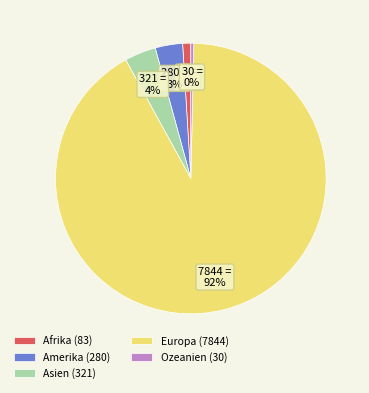

Does Asien account for over 50% of the chart?

No